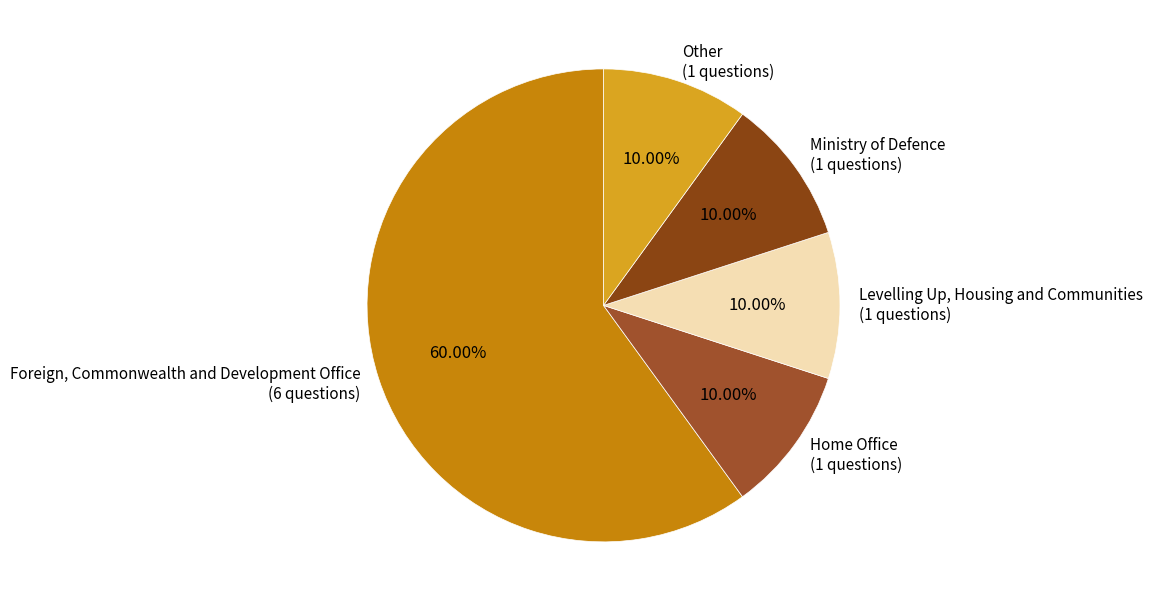

Is Foreign, Commonwealth and Development Office (6 questions) the majority of the pie?

Yes